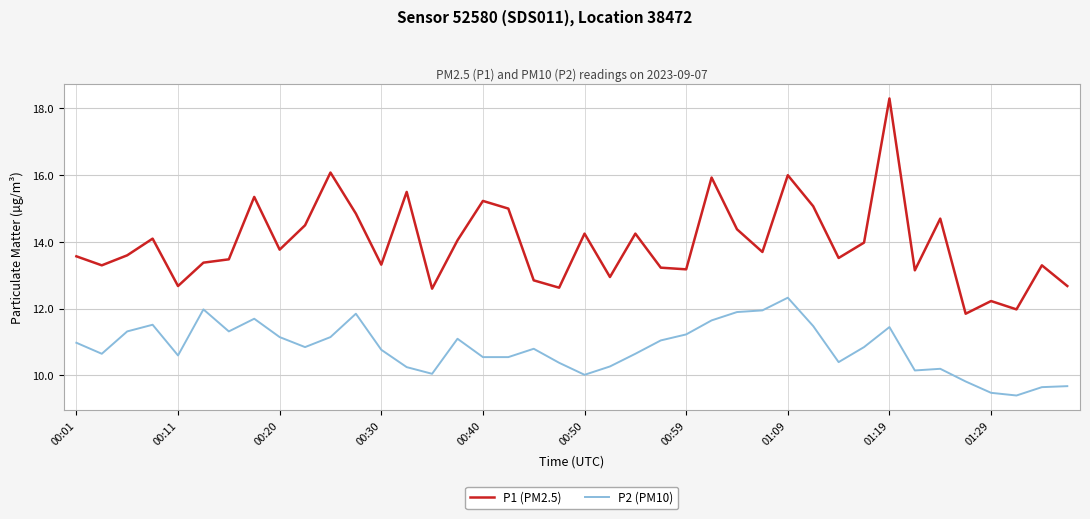

What is the highest value of the P2 (PM10) series?

12.3